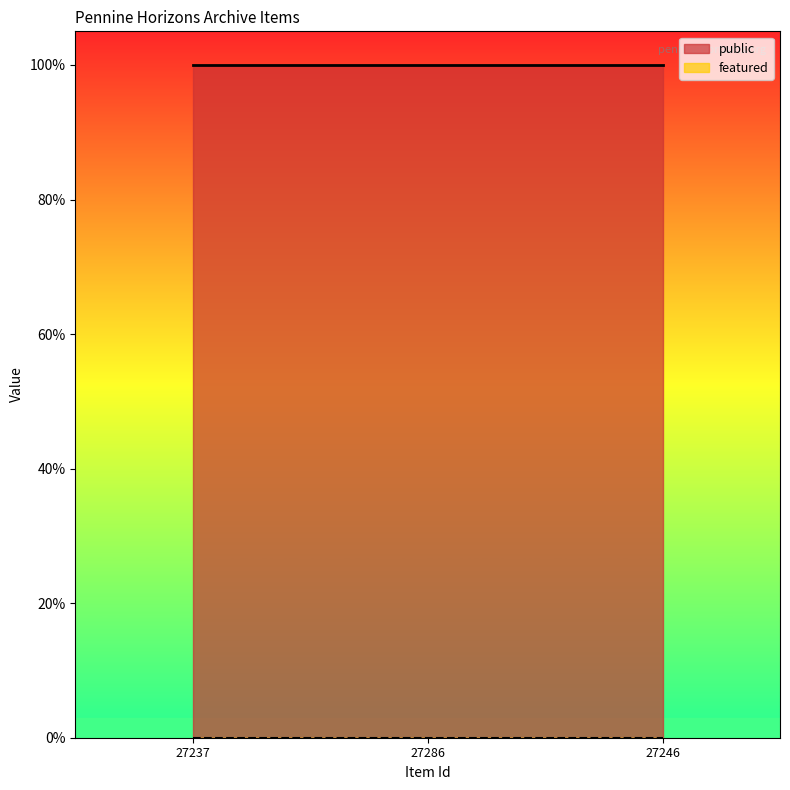

At which label does featured reach its peak?

27237